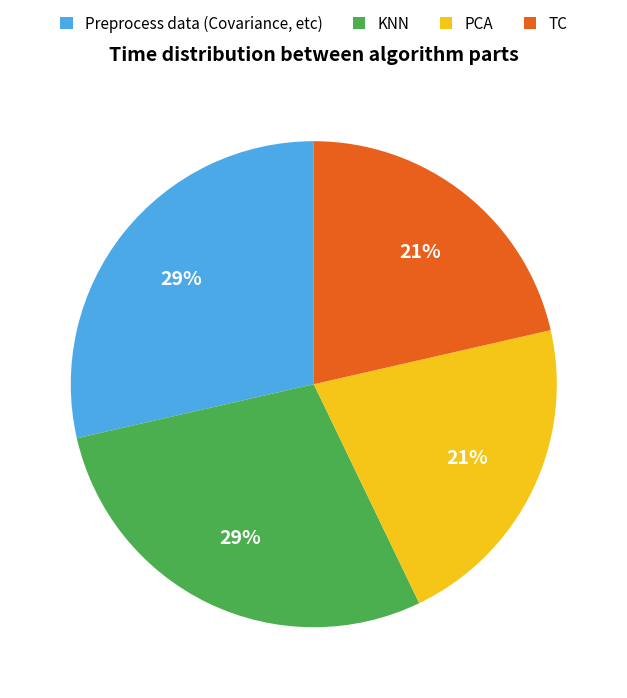

To the nearest percent, what is the average slice percentage?

25%